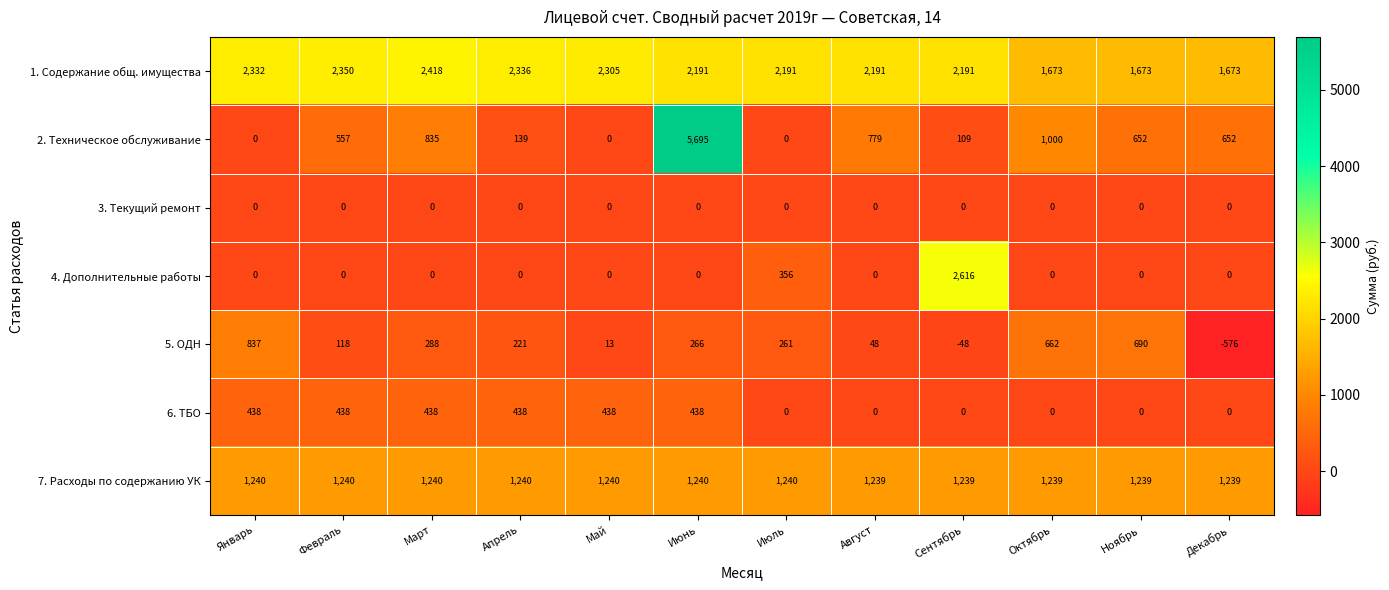

Which series has the largest total across all categories?

1. Содержание общ. имущества